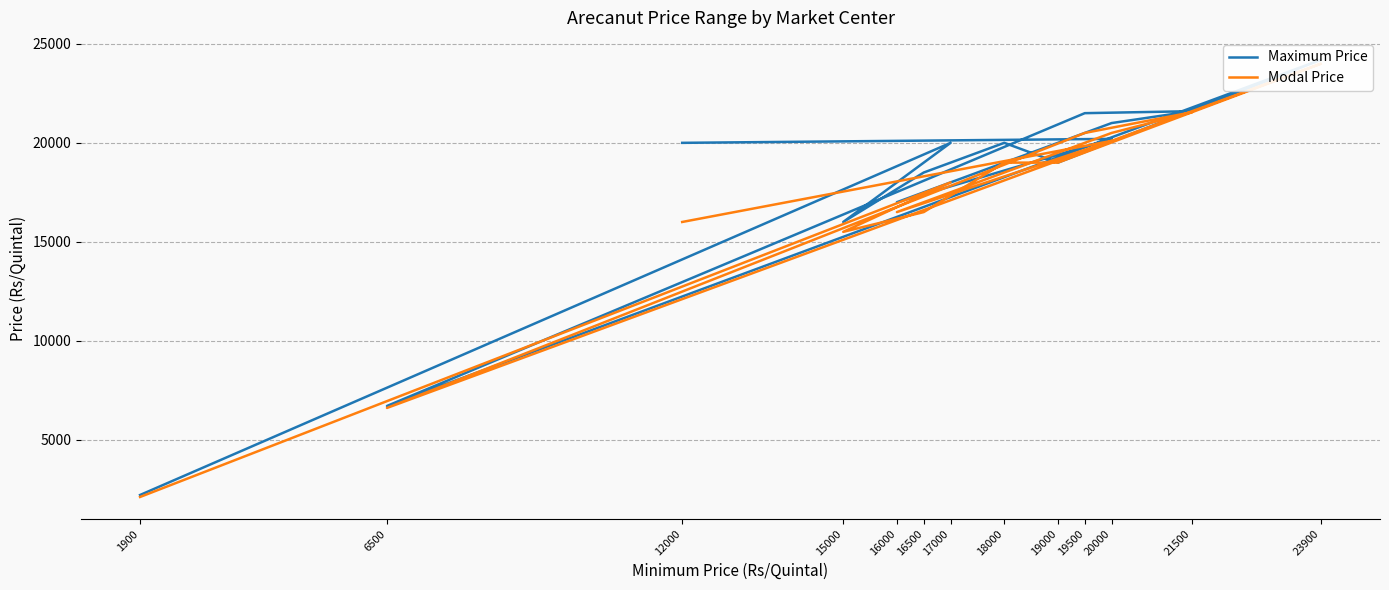

Where does the Maximum Price series first go above 20000?

23900